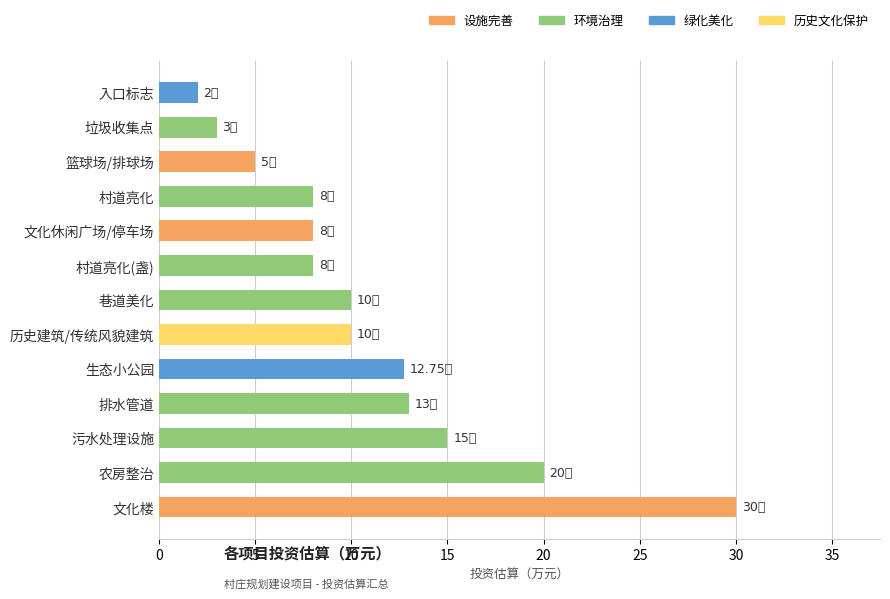

What is the difference between the values at 巷道美化 and 农房整治?

10.0